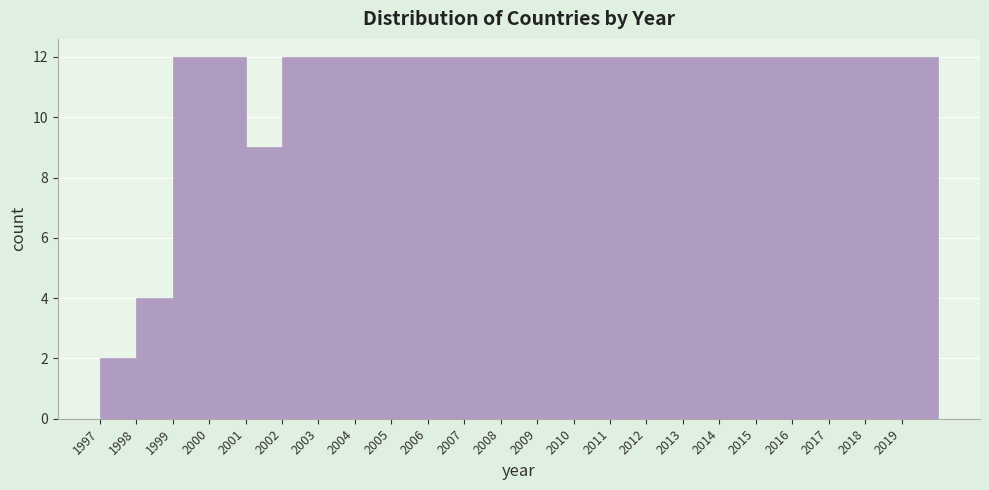

What is the height of the bar covering 2009 to 2010 on the x-axis? The values are not printed on the chart, so give them approximately, as read against the axis.

12